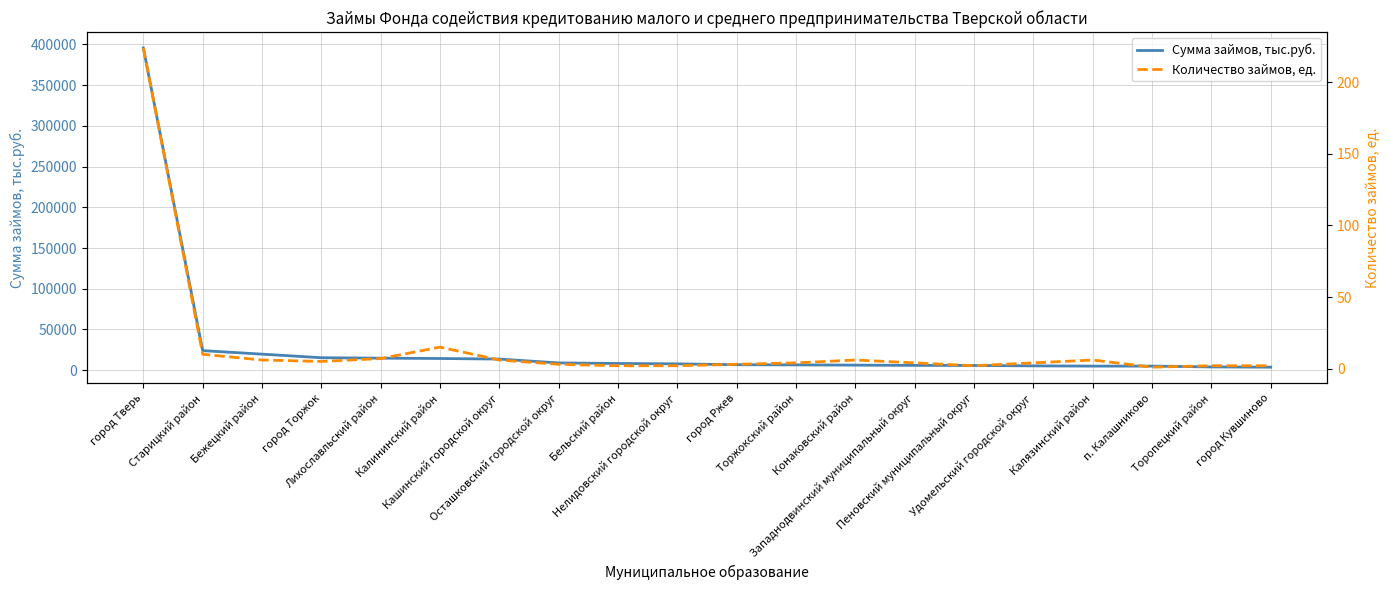

True or false: Количество займов, ед. has more than 0 interior local peaks.

True